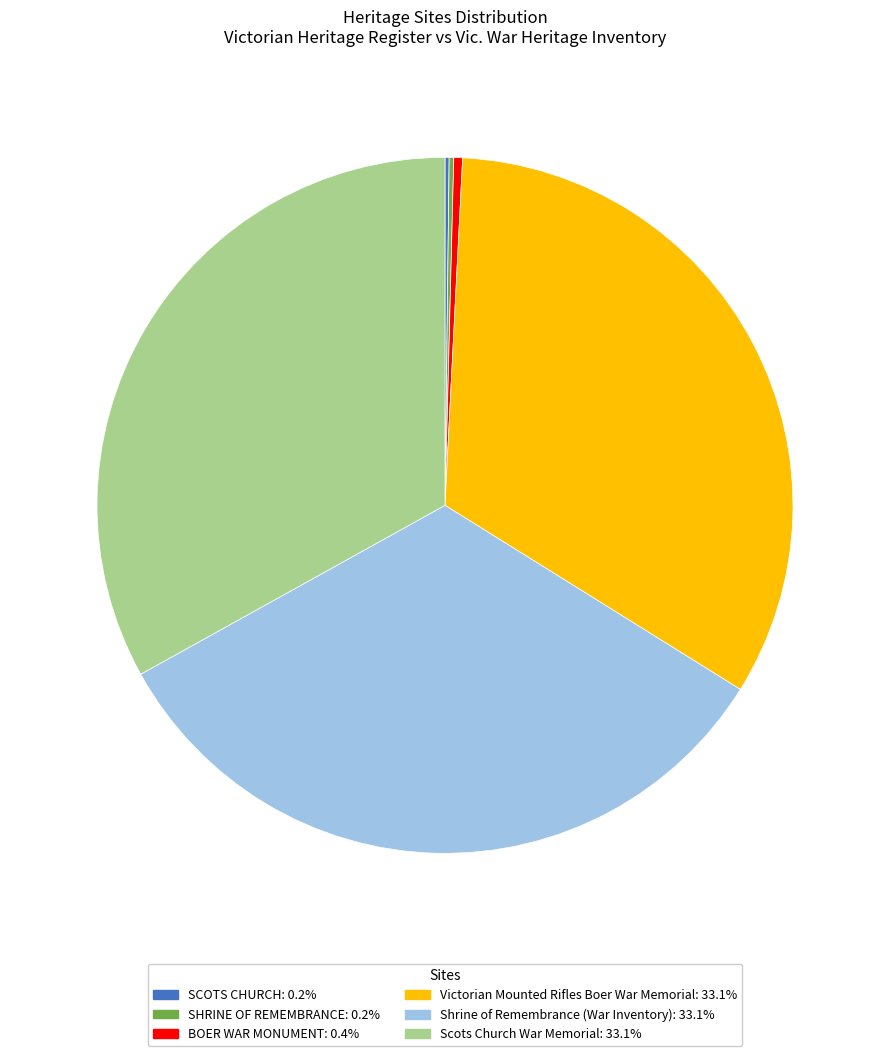

Which has a higher value, BOER WAR MONUMENT or Scots Church War Memorial?

Scots Church War Memorial